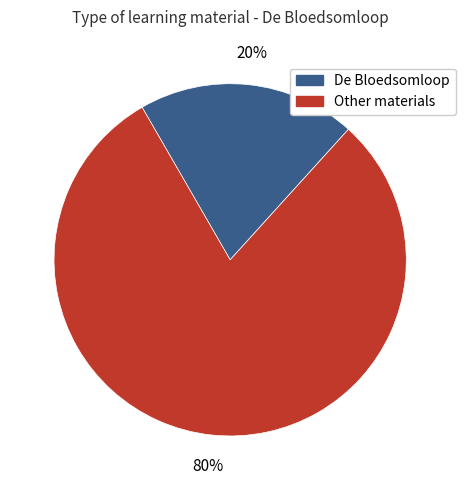

To the nearest percent, what is the average slice percentage?

50%